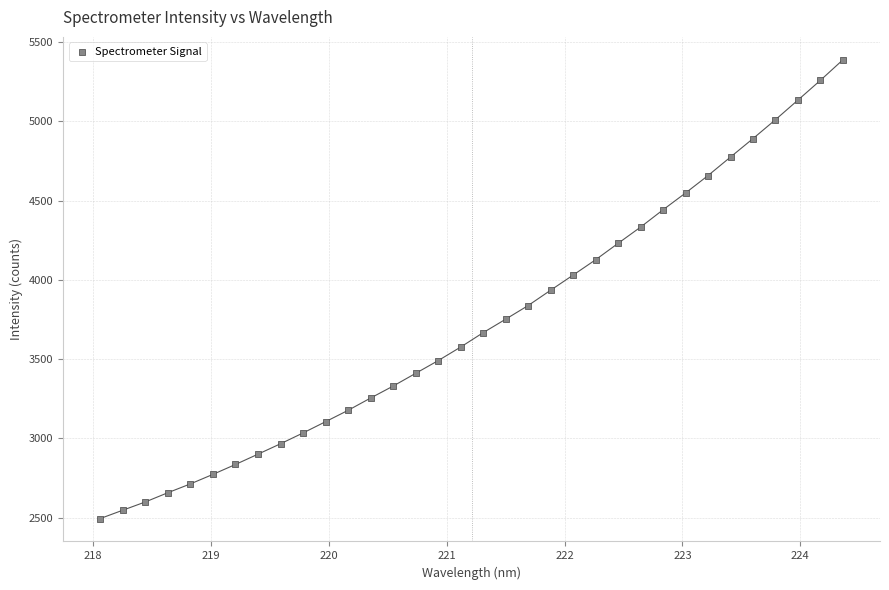

What is the range of X values (max minus min)?

6.3